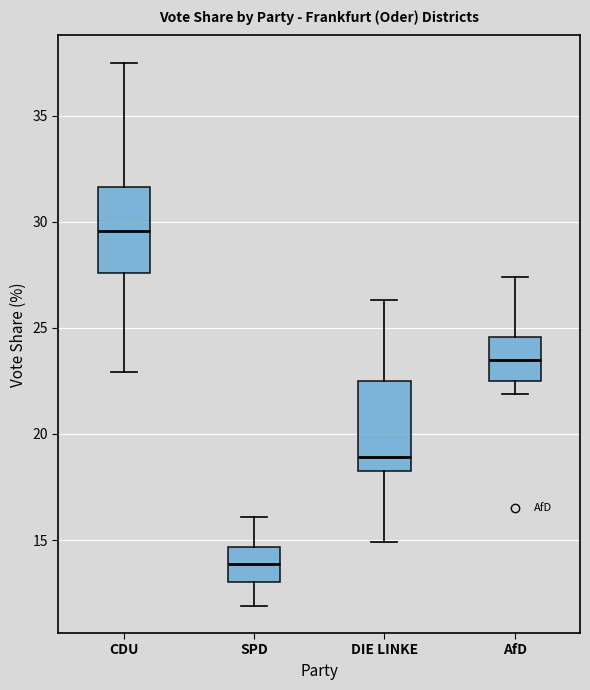

Where is the lower edge of the box for DIE LINKE on the y-axis? The values are not printed on the chart, so give them approximately, as read against the axis.

18.5